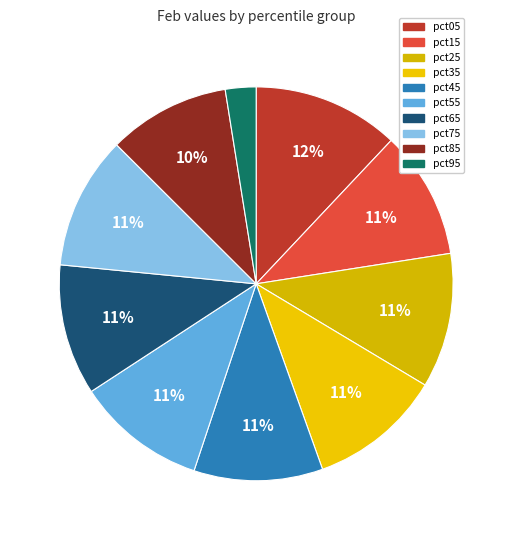

What is the smallest slice in the pie chart?

pct95